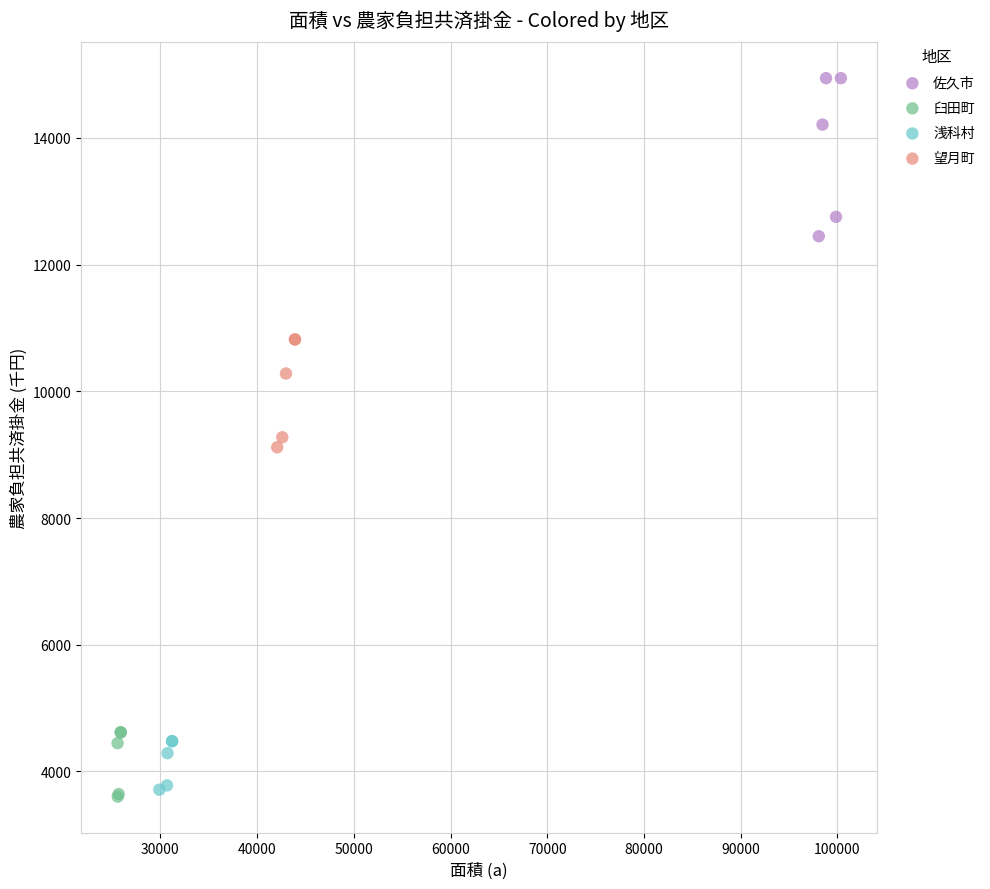

Which series reaches the minimum Y coordinate?

臼田町